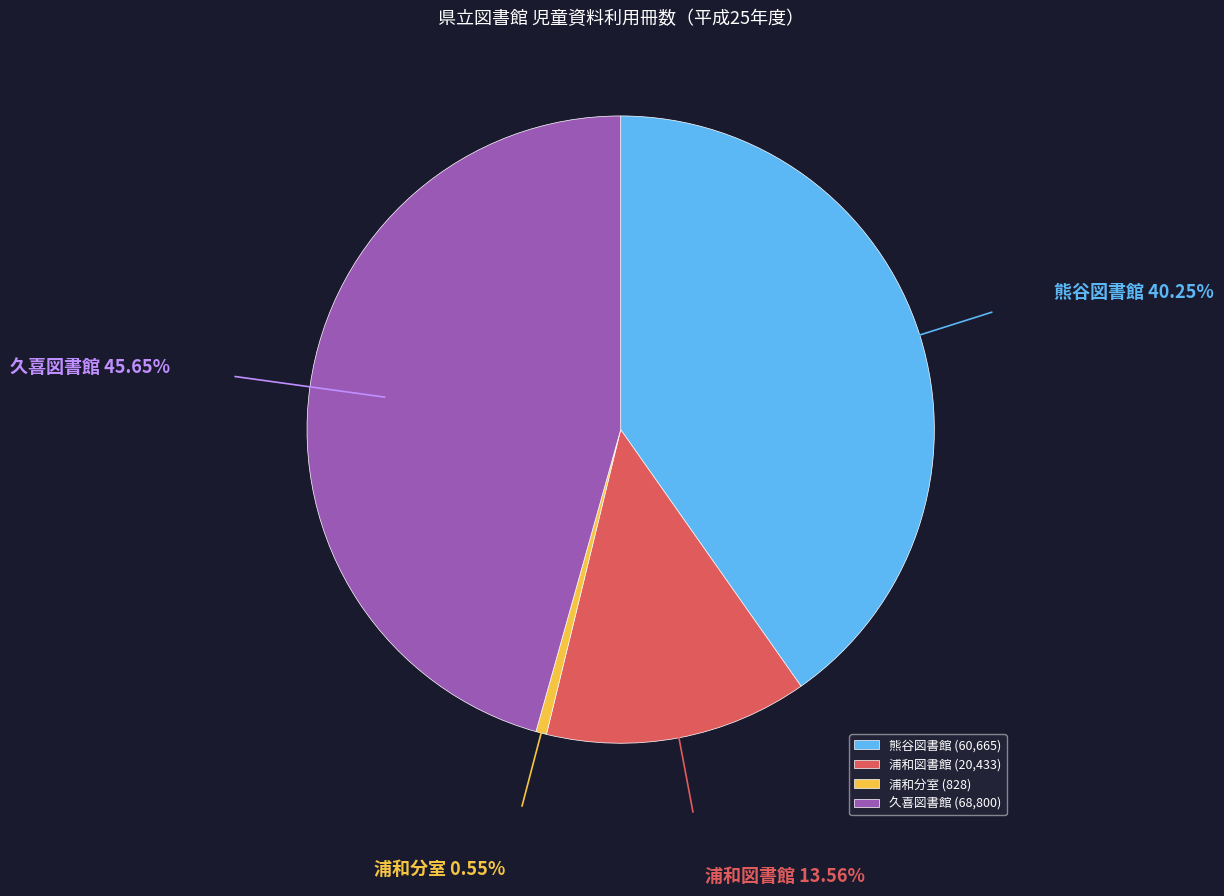

How many slices are in this pie chart?

4